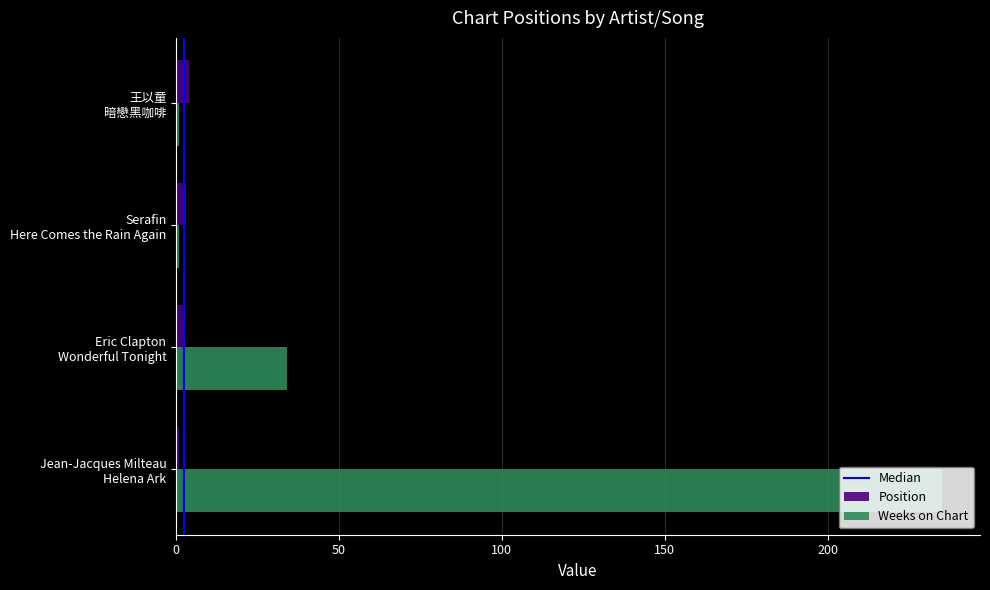

What is the sum of all Position values?

10